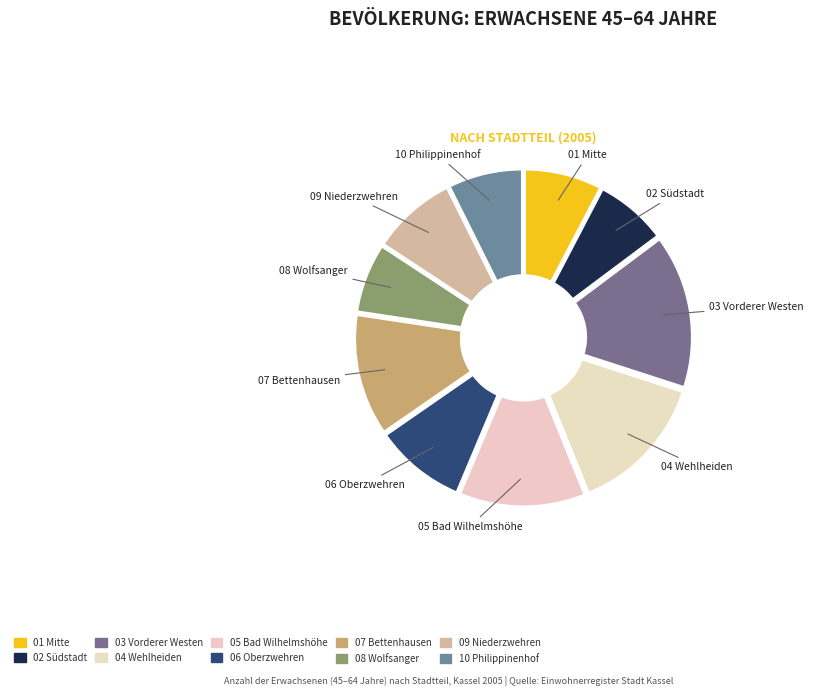

What is the change in value from 09 Niederzwehren to 10 Philippinenhof?

-236